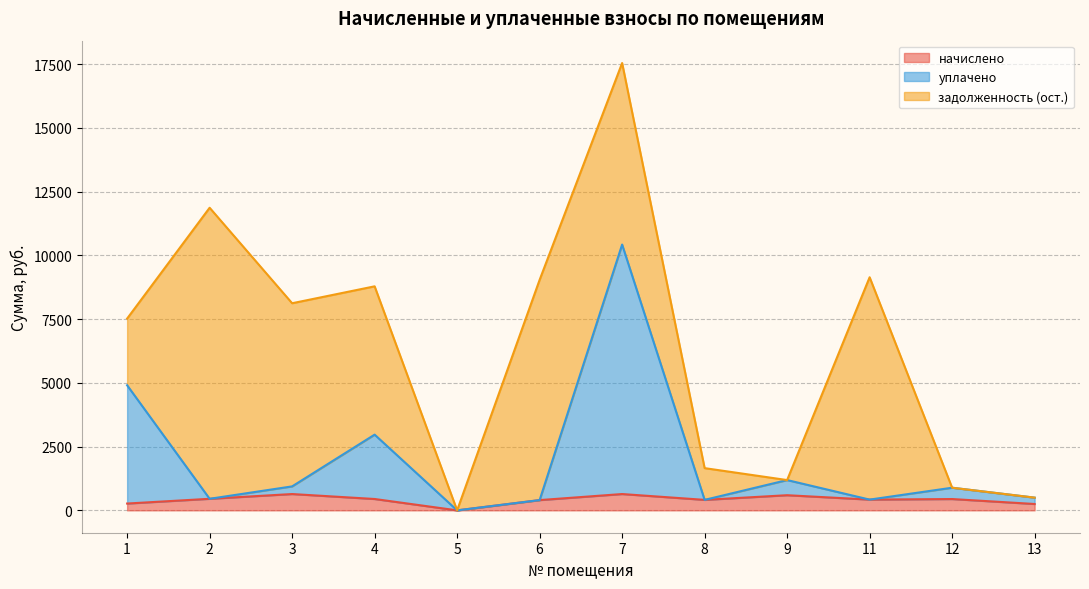

True or false: начислено has a value of 411.4 at 8.

True